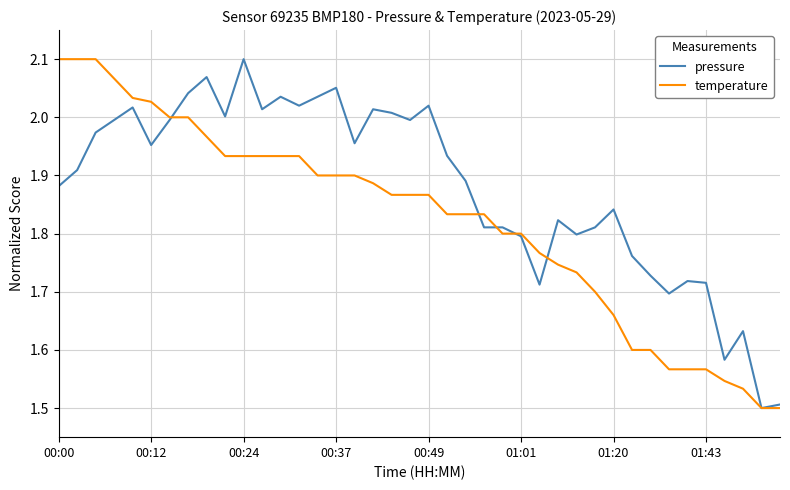

Does the chart display data point markers on the line(s)?

No